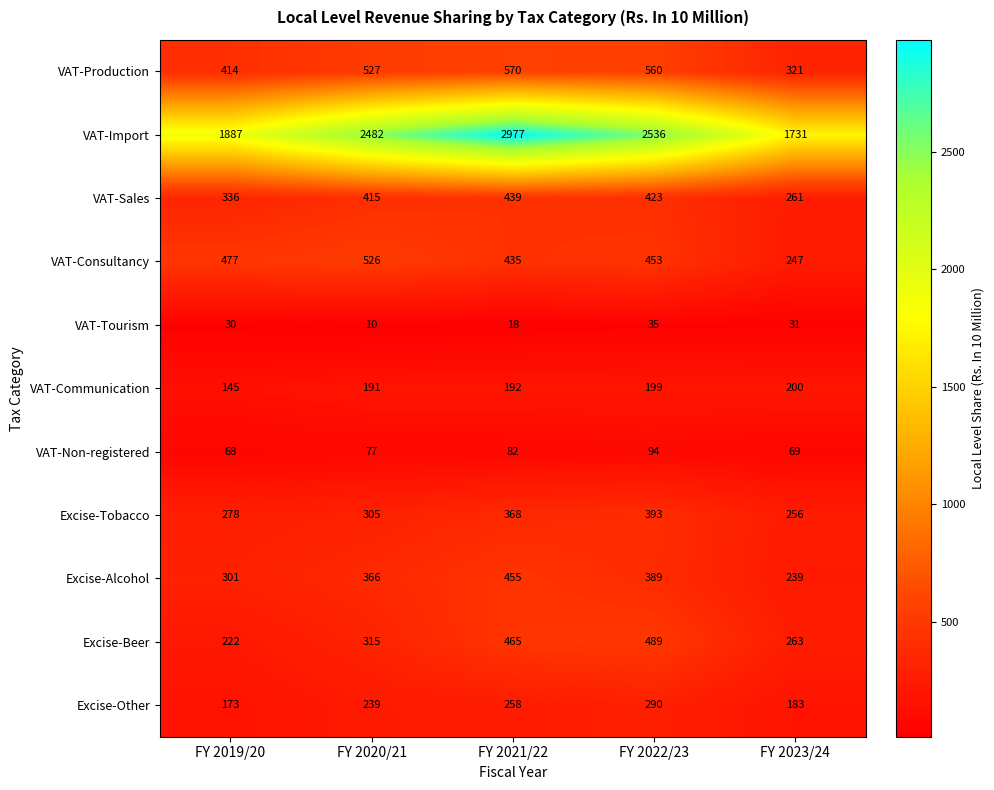

At which category is the sum across all series the highest?

FY 2021/22